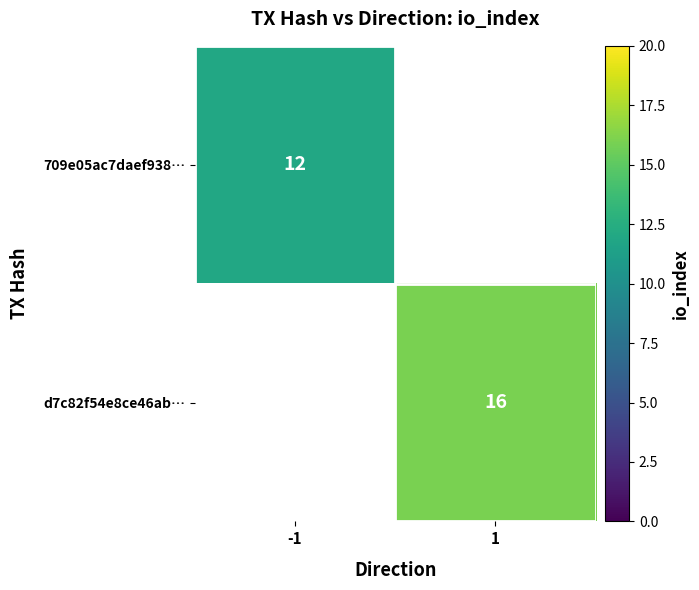

Is the value of d7c82f54e8ce46ab… at 1 greater than the value of 709e05ac7daef938… at -1?

Yes